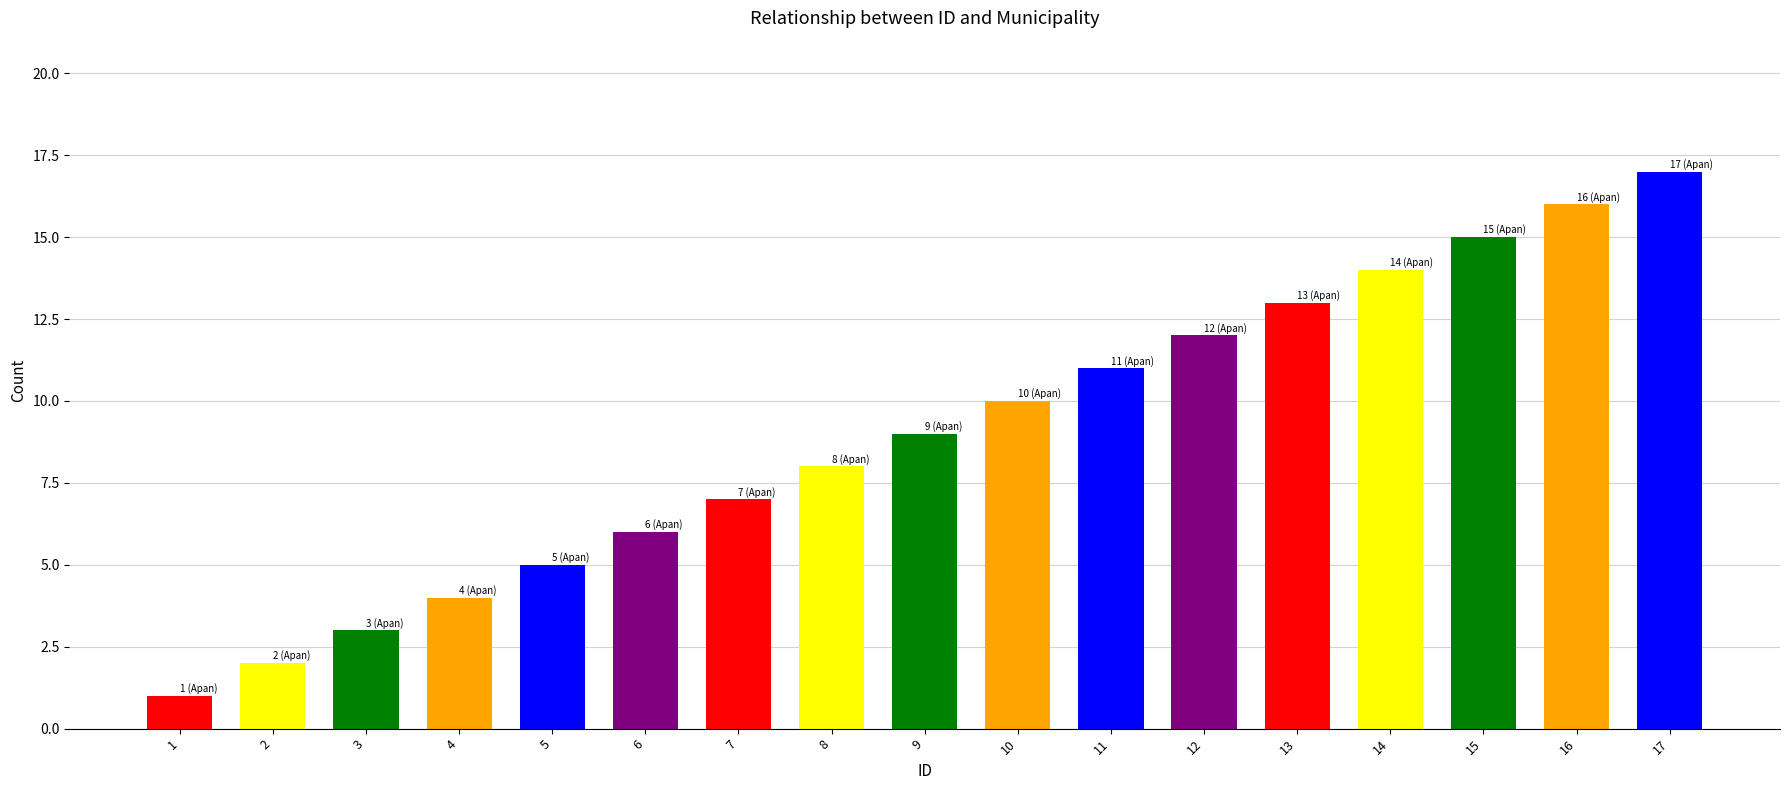

Reading right to left, extract all data points from this chart.

17=17	16=16	15=15	14=14	13=13	12=12	11=11	10=10	9=9	8=8	7=7	6=6	5=5	4=4	3=3	2=2	1=1